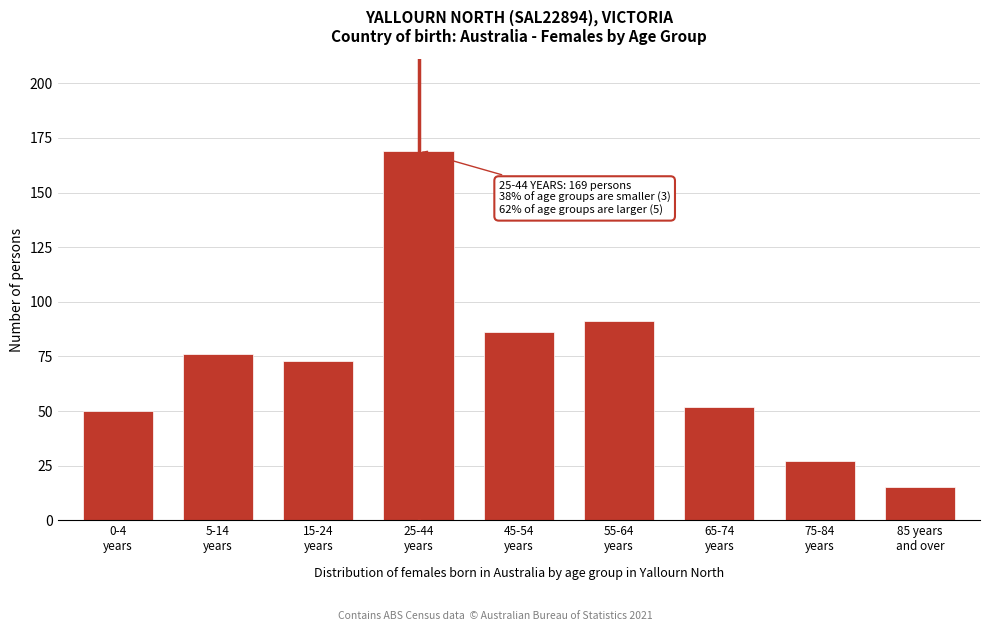

Reading right to left, list all the values displayed in this chart.

15	27	52	91	86	169	73	76	50